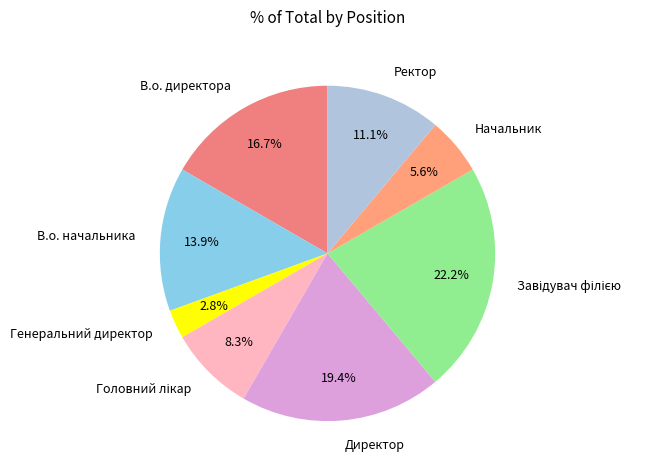

What is the smallest slice in the pie chart?

Генеральний директор